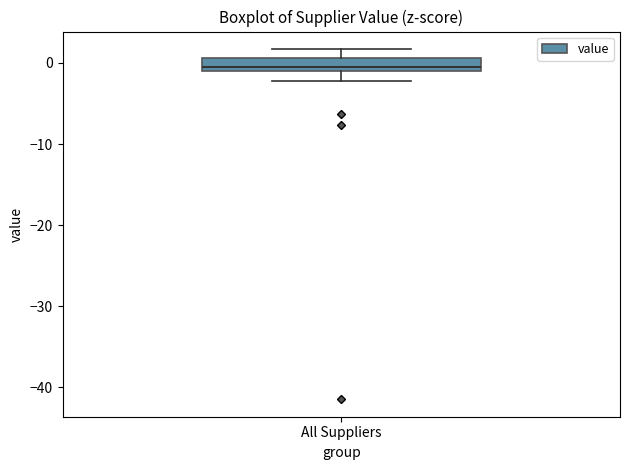

Where is the lower edge of the box for All Suppliers on the y-axis? The values are not printed on the chart, so give them approximately, as read against the axis.

-1